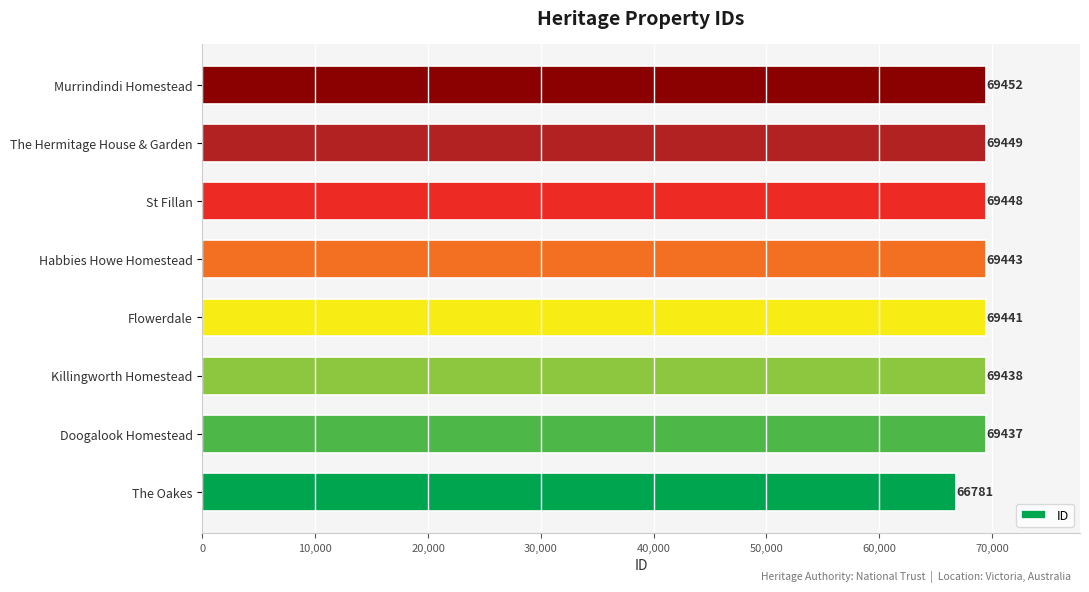

What is the greatest value displayed?

69452